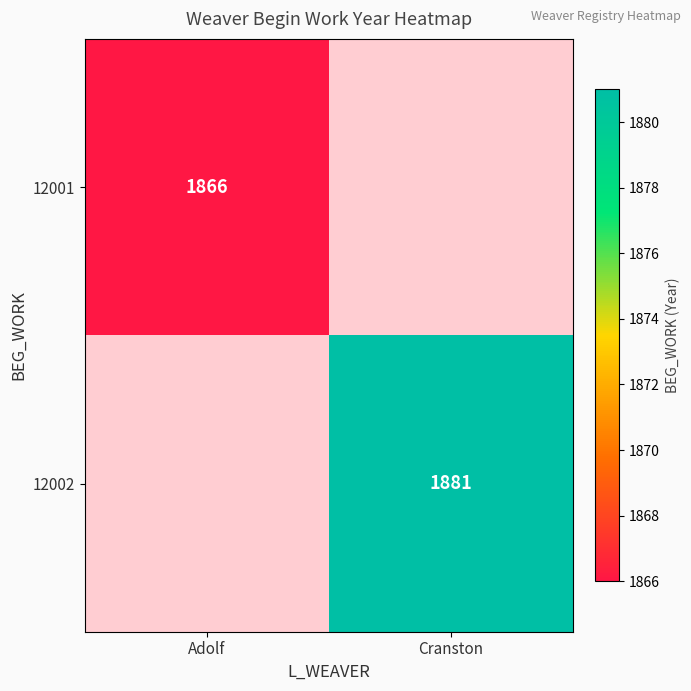

Is it true that 12002 equals 1881 at Cranston?

True